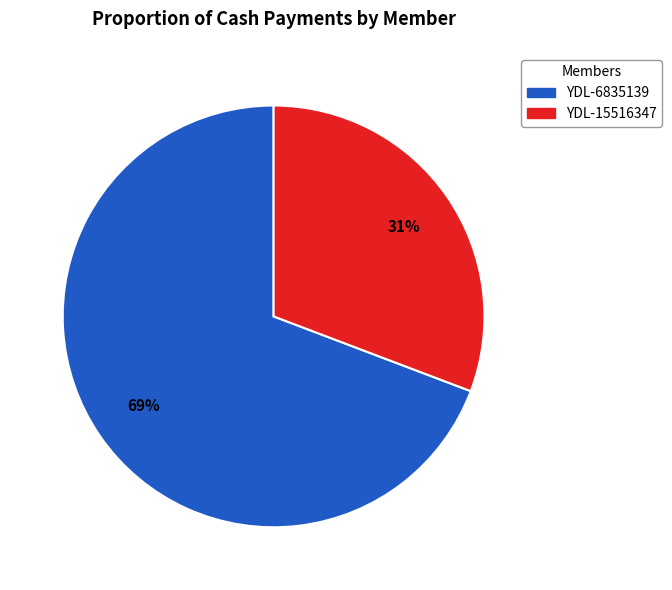

How many slices are in this pie chart?

2